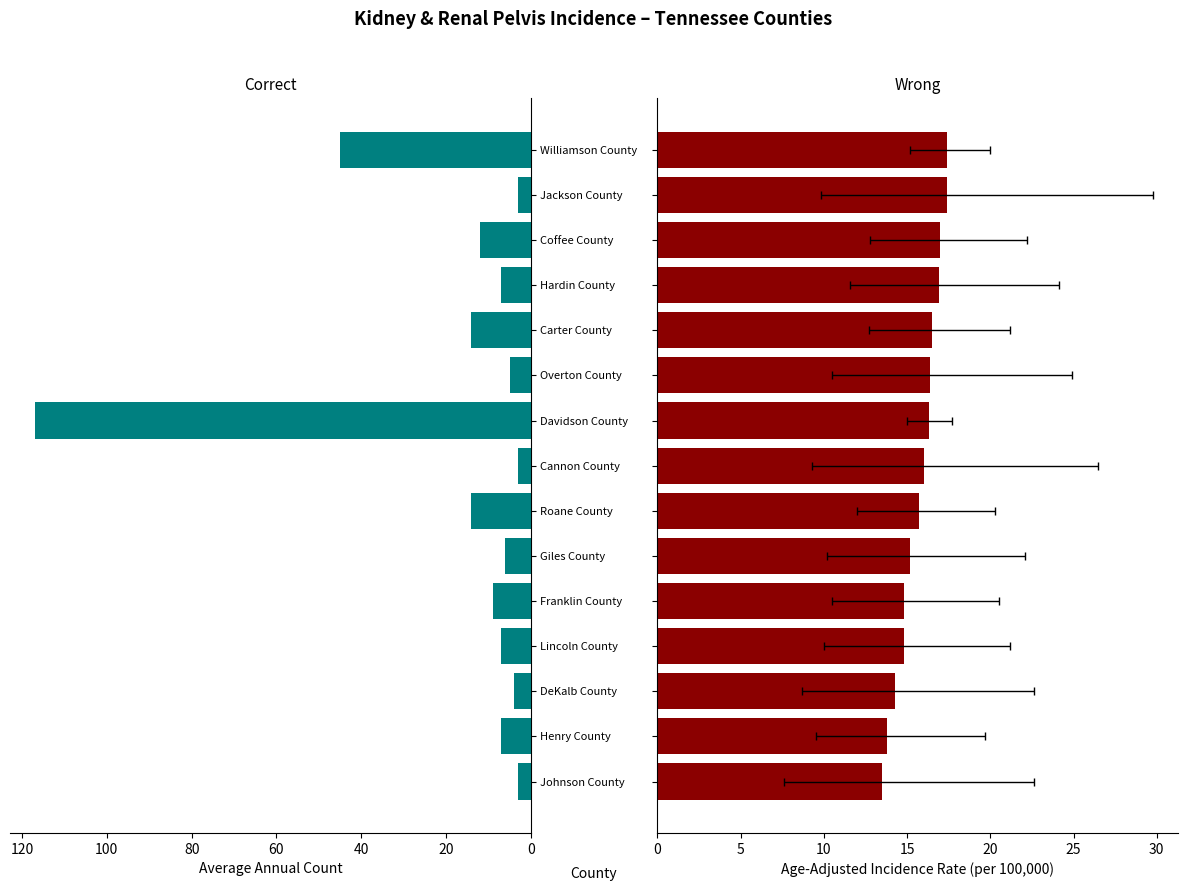

The value of Age-Adj. Rate at Roane County is 15.7. True or false?

True